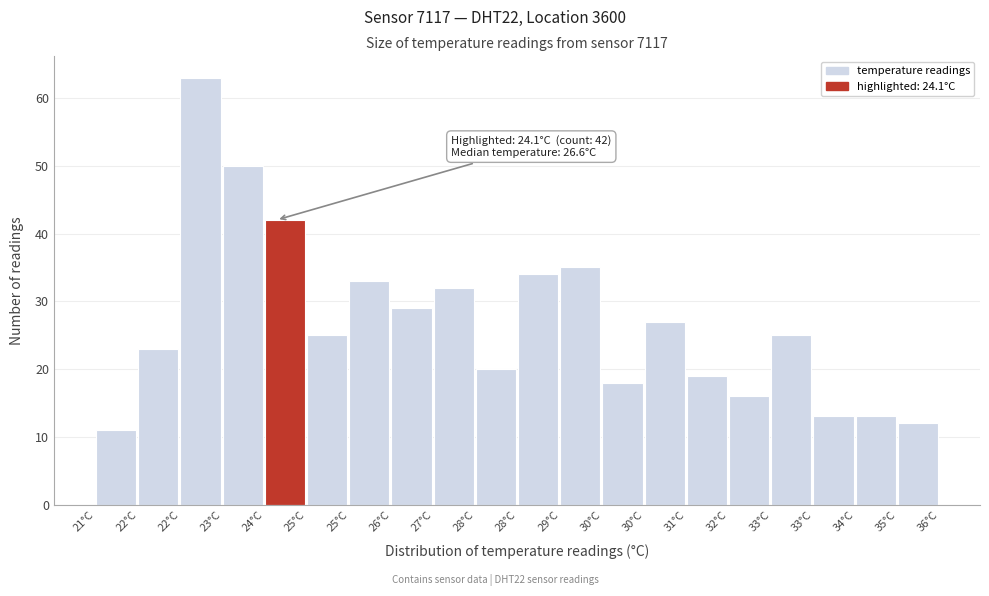

How many bars are there in total?

20